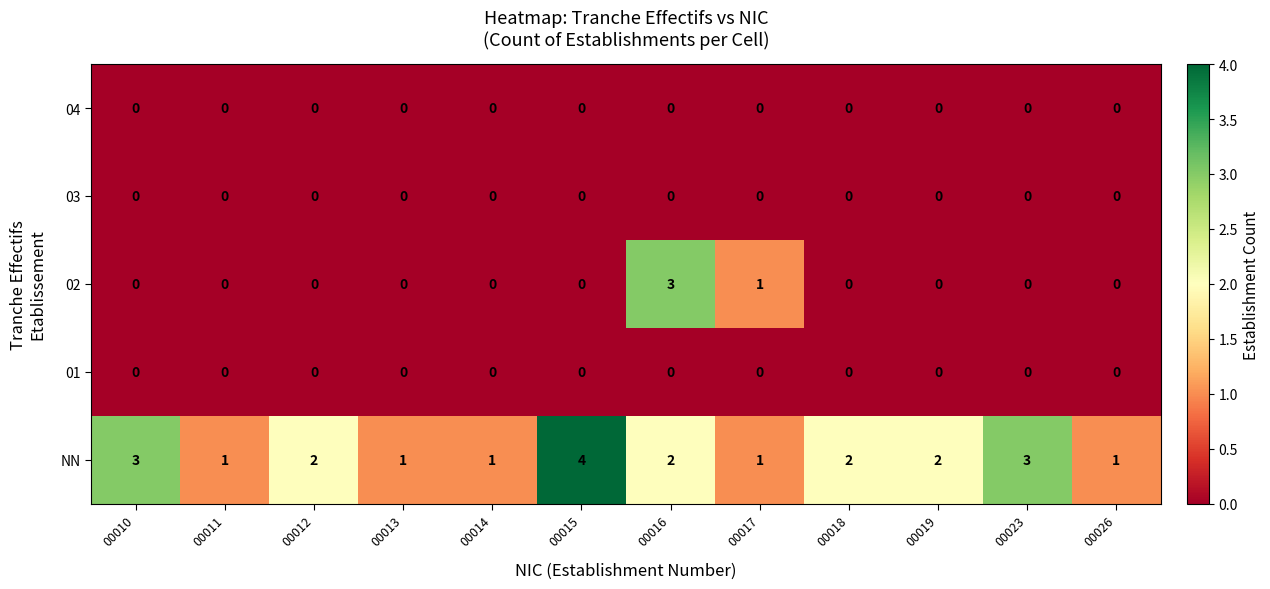

The value of NN at 00019 is 1. True or false?

False